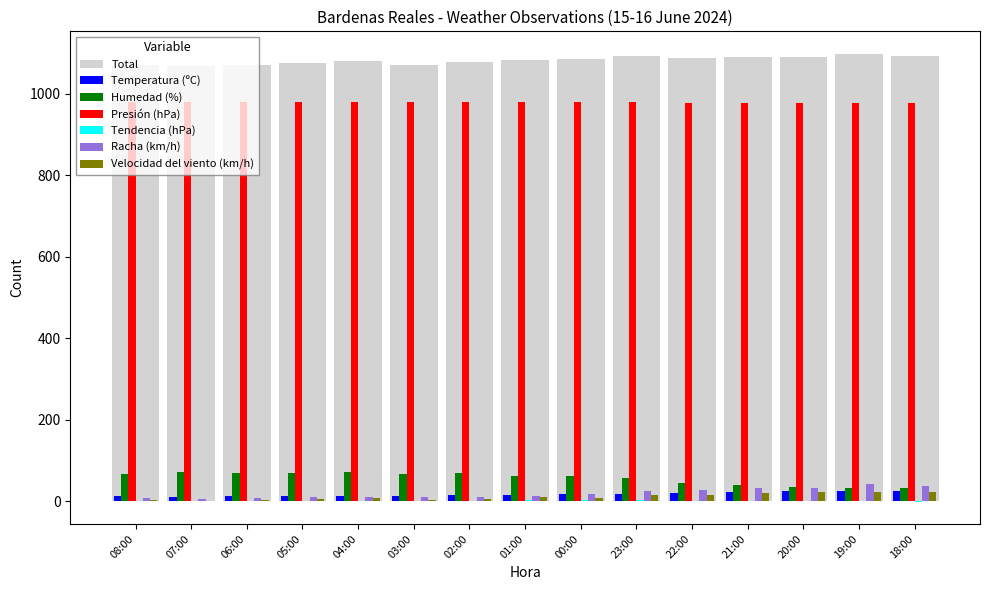

What is the approximate value of Tendencia (hPa) at 20:00?

-0.6